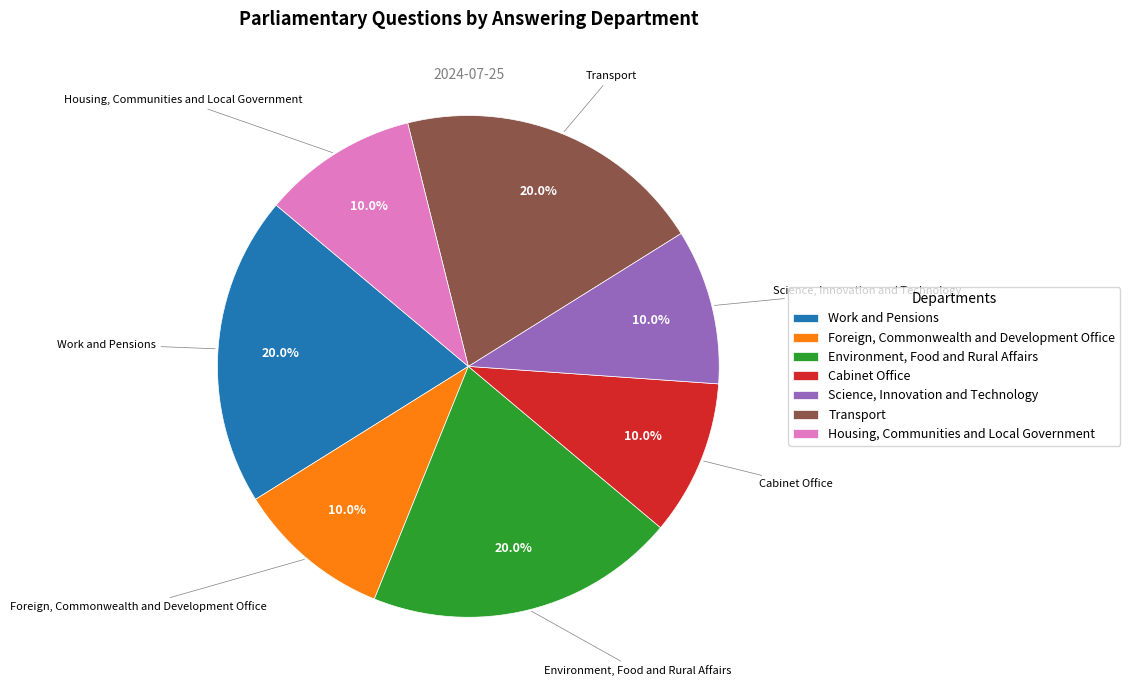

Does any single category account for the majority?

No